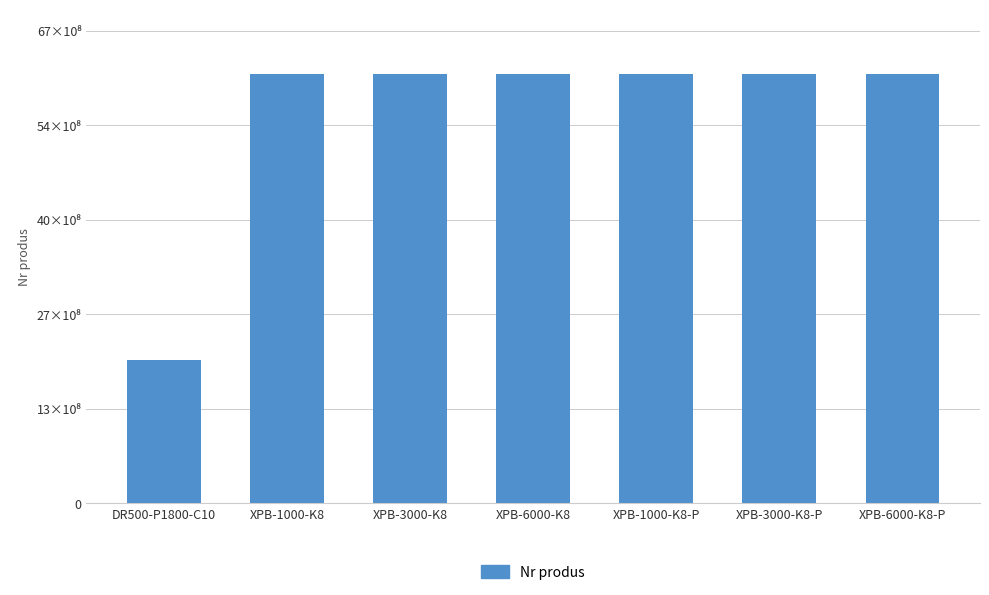

Are the bars horizontal?

No